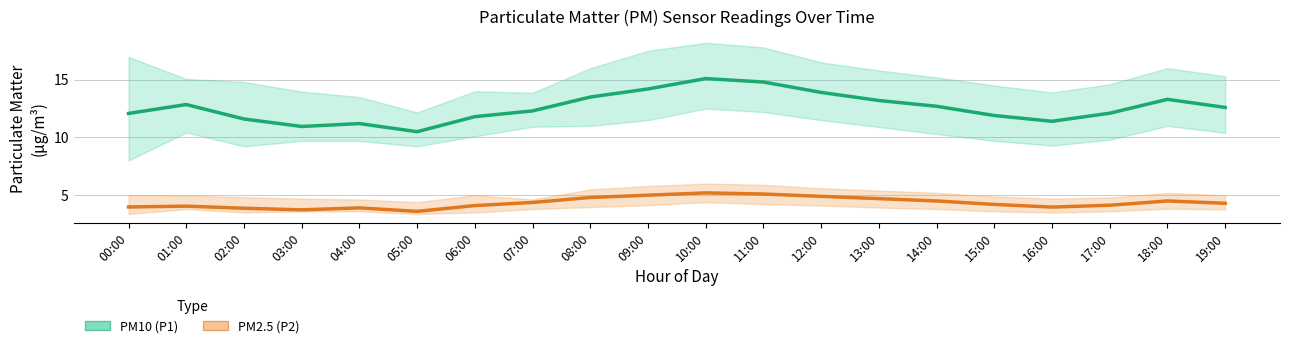

True or false: PM2.5 (P2) has more than 1 points higher than both neighbors.

True